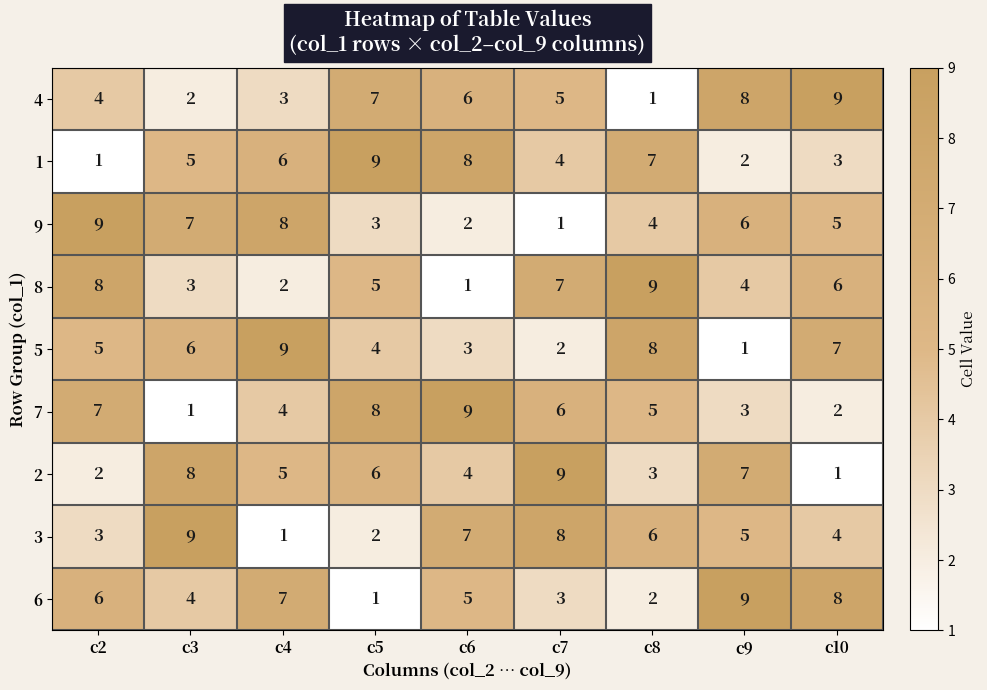

List the labels in order of 9 value, largest first.

c2, c4, c3, c9, c10, c8, c5, c6, c7